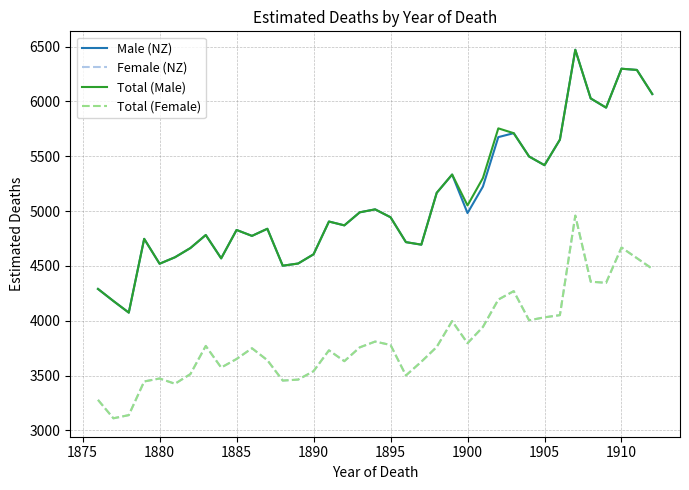

Is this an area chart (filled region under the line)?

No